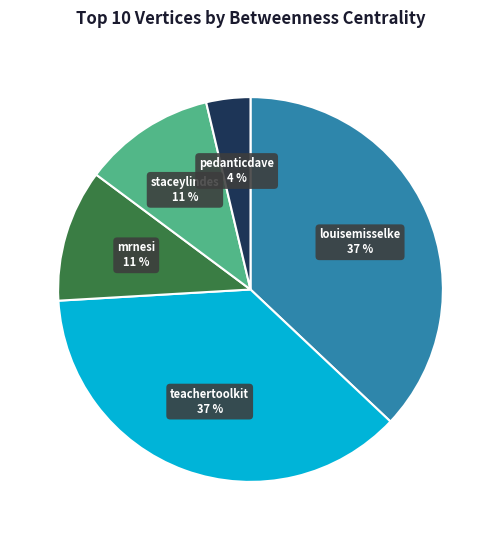

Is there a majority slice in this chart?

No